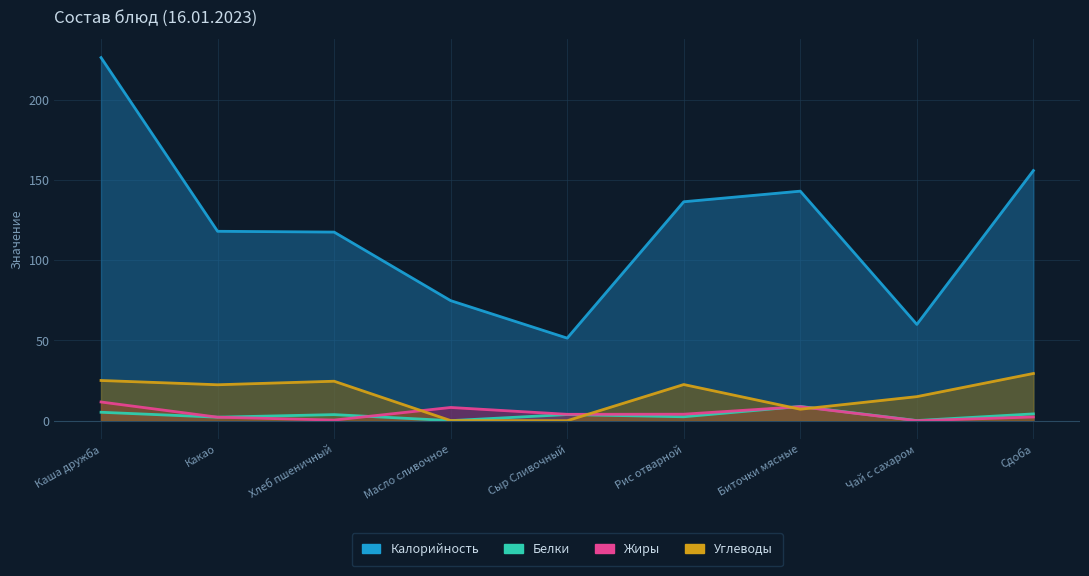

At which label is Белки closest to 4?

Сыр Сливочный